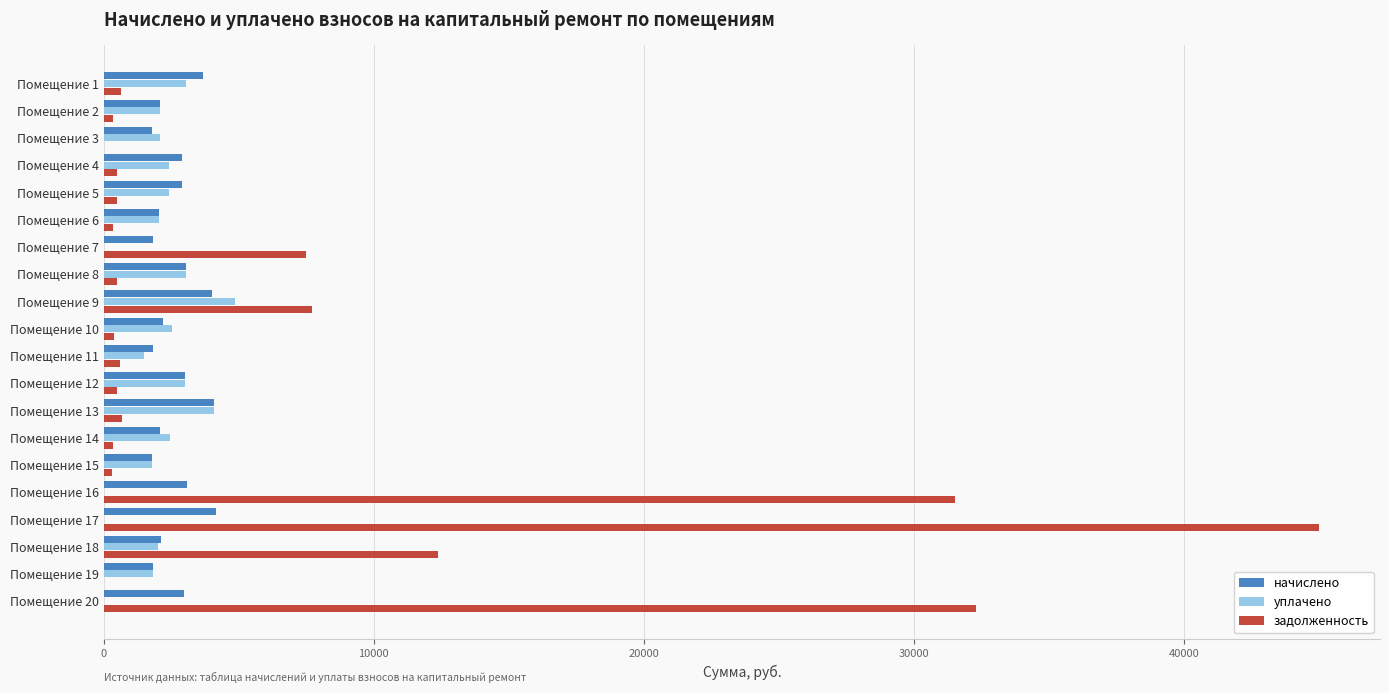

What is the average value of the начислено series?

2664.6